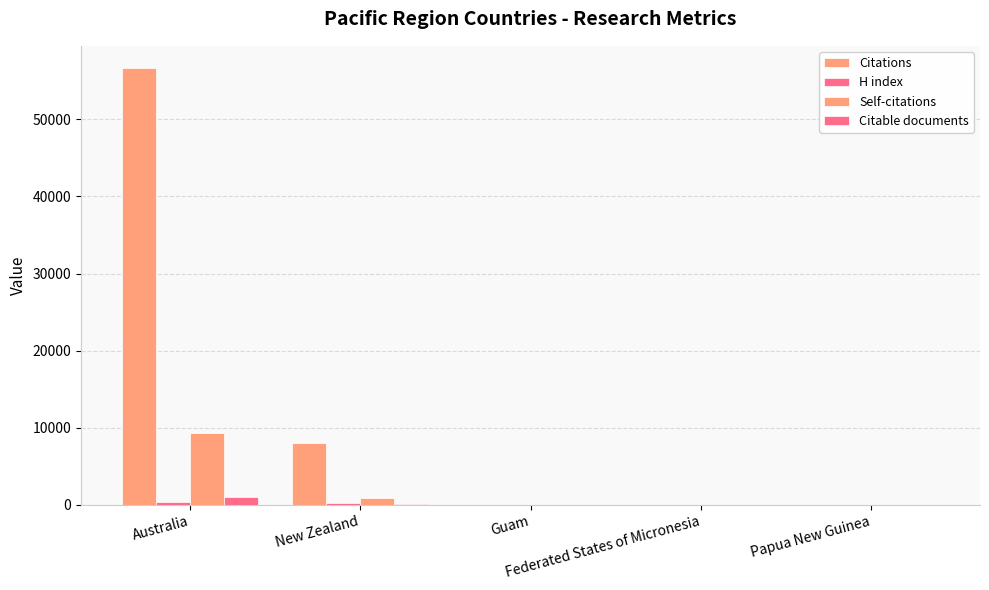

True or false: Citations has a value of 16 at Guam.

False